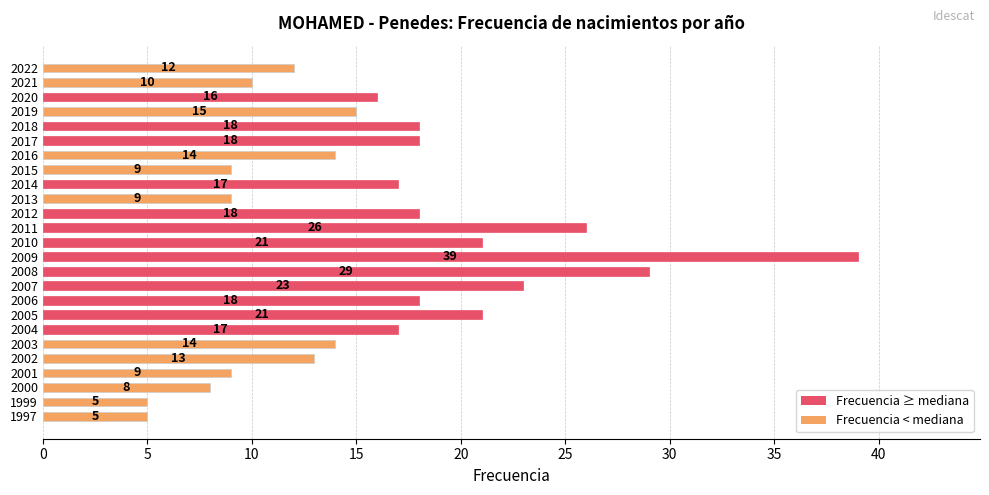

What is the average value?

16